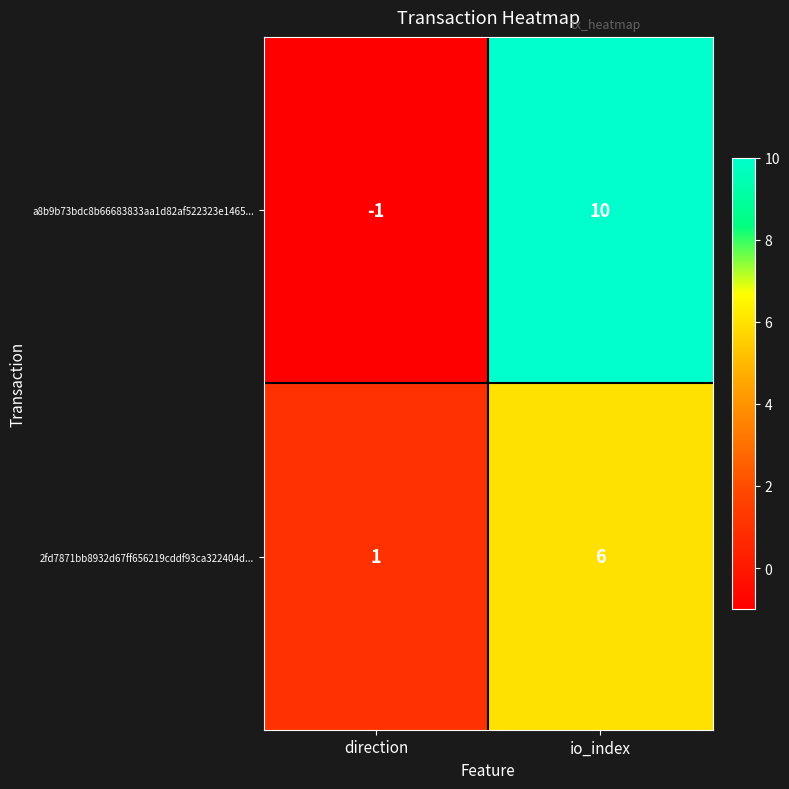

List the labels in order of 2fd7871bb8932d67ff656219cddf93ca322404d... value, smallest first.

direction, io_index